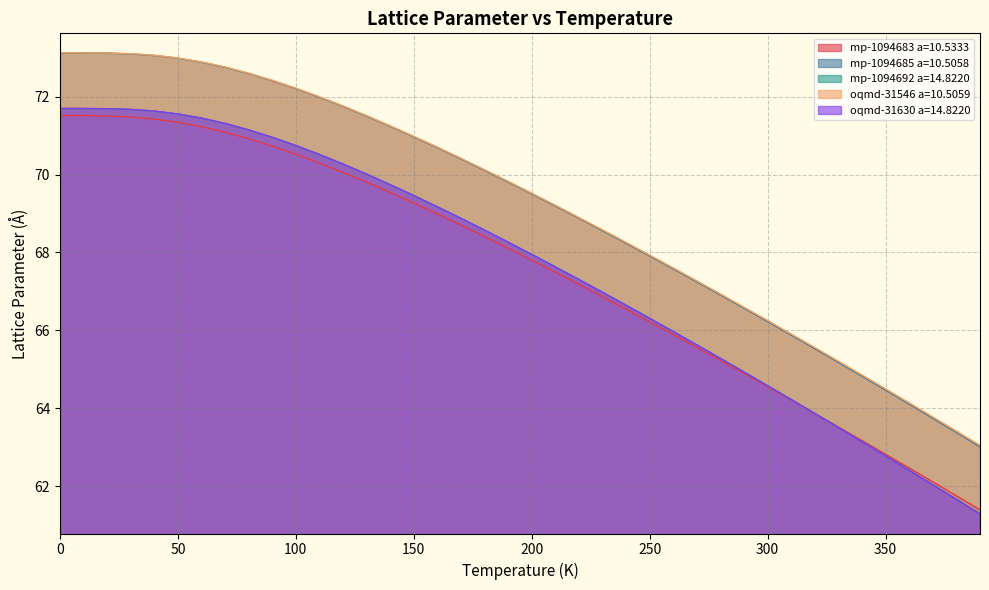

Reading left to right, list all the values displayed in this chart.

mp-1094683 a=10.5333: 71.5	71.5	71.5	71.5	71.4	71.3	71.2	71.1	70.9	70.7	70.5	70.3	70.1	69.8	69.5	69.3	69.0	68.7	68.4	68.1	67.8	67.5	67.2	66.9	66.5	66.2	65.9	65.6	65.2	64.9	64.6	64.2	63.9	63.5	63.2	62.8	62.5	62.1	61.8	61.4
mp-1094685 a=10.5058: 73.1	73.1	73.1	73.1	73.1	73.0	72.9	72.8	72.6	72.4	72.2	72.0	71.7	71.5	71.2	71.0	70.7	70.4	70.1	69.8	69.5	69.2	68.9	68.6	68.2	67.9	67.6	67.2	66.9	66.6	66.2	65.9	65.5	65.2	64.8	64.5	64.1	63.7	63.4	63.0
mp-1094692 a=14.8220: 71.7	71.7	71.7	71.7	71.6	71.6	71.4	71.3	71.1	71.0	70.7	70.5	70.3	70.0	69.7	69.5	69.2	68.9	68.6	68.3	67.9	67.6	67.3	67.0	66.6	66.3	66.0	65.6	65.3	64.9	64.6	64.2	63.9	63.5	63.1	62.8	62.4	62.0	61.7	61.3
oqmd-31546 a=10.5059: 73.1	73.1	73.1	73.1	73.1	73.0	72.9	72.8	72.6	72.4	72.2	72.0	71.8	71.5	71.3	71.0	70.7	70.4	70.1	69.8	69.5	69.2	68.9	68.6	68.3	67.9	67.6	67.3	66.9	66.6	66.2	65.9	65.6	65.2	64.9	64.5	64.1	63.8	63.4	63.0
oqmd-31630 a=14.8220: 71.7	71.7	71.7	71.7	71.6	71.6	71.4	71.3	71.1	71.0	70.7	70.5	70.3	70.0	69.7	69.5	69.2	68.9	68.6	68.3	67.9	67.6	67.3	67.0	66.6	66.3	66.0	65.6	65.3	64.9	64.6	64.2	63.9	63.5	63.1	62.8	62.4	62.0	61.7	61.3